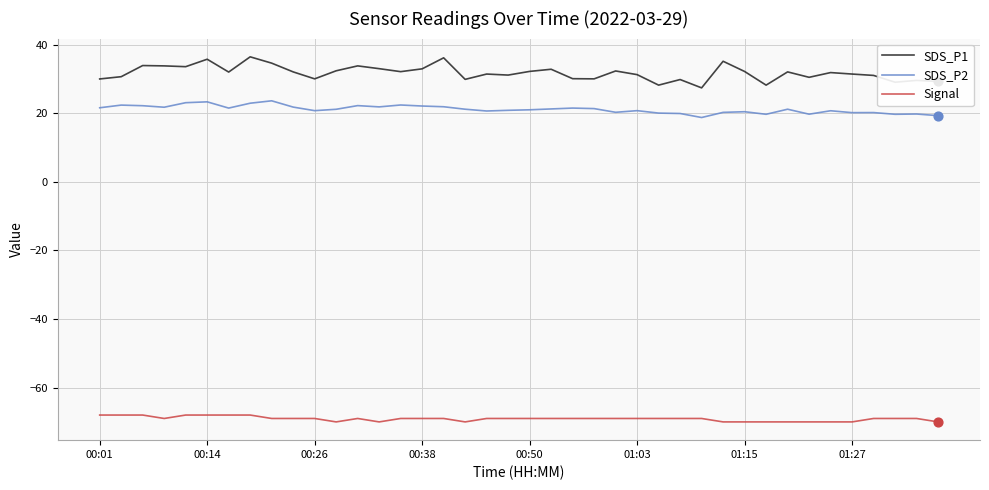

Which series has the largest total across all categories?

SDS_P1